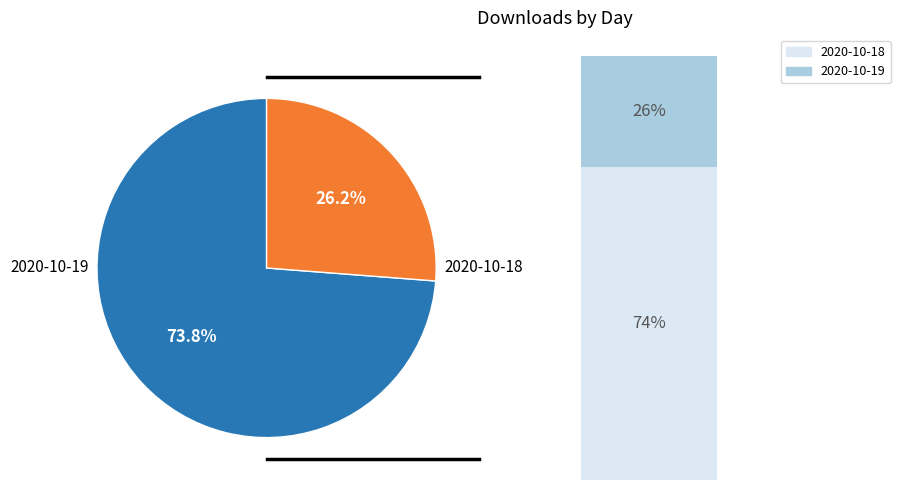

The 2020-10-18 slice represents 67% of the pie. True or false?

False